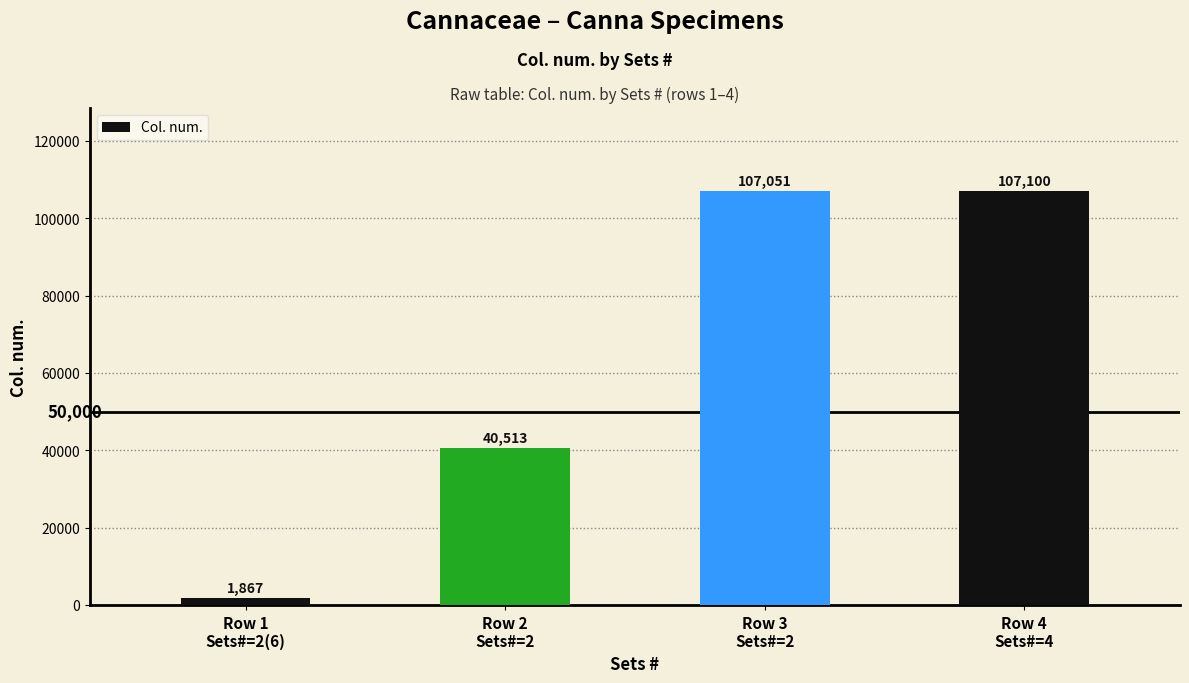

How many series are shown in this chart?

1